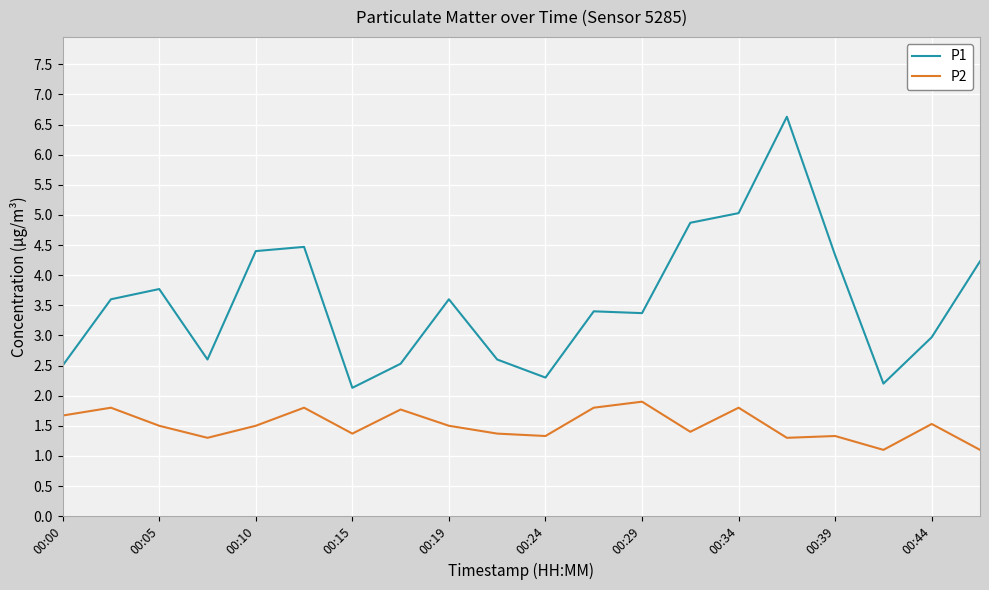

Which series has the largest range (max minus min)?

P1